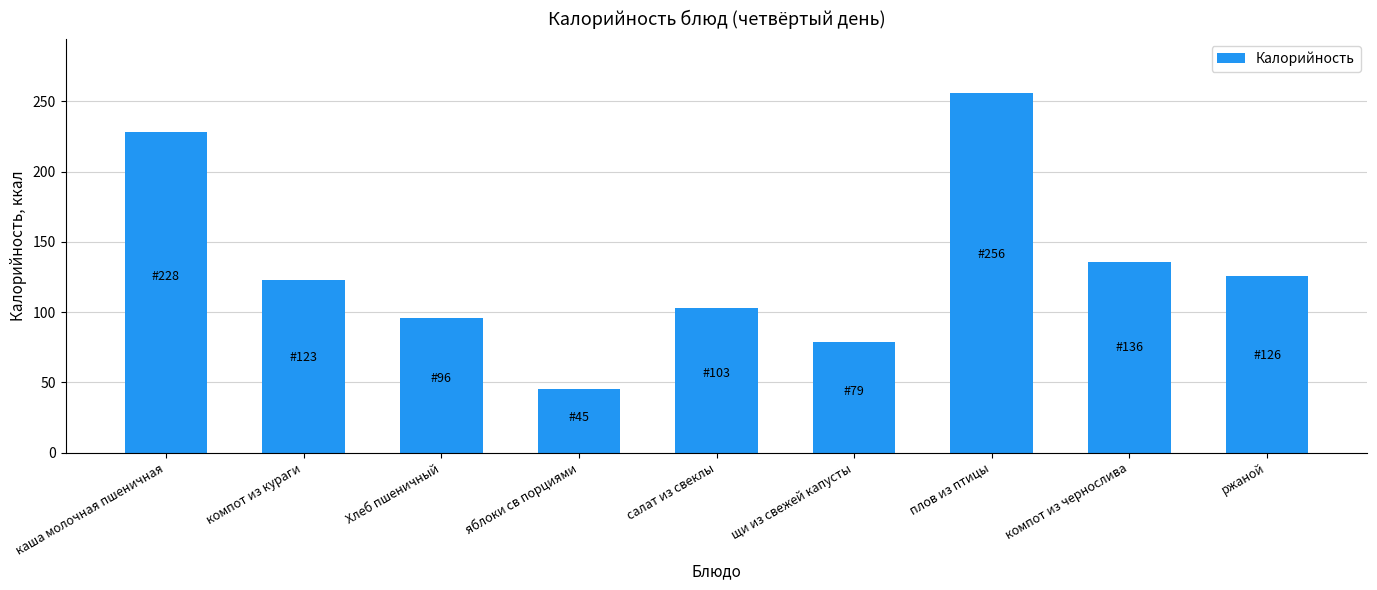

What is the approximate value at щи из свежей капусты?

79